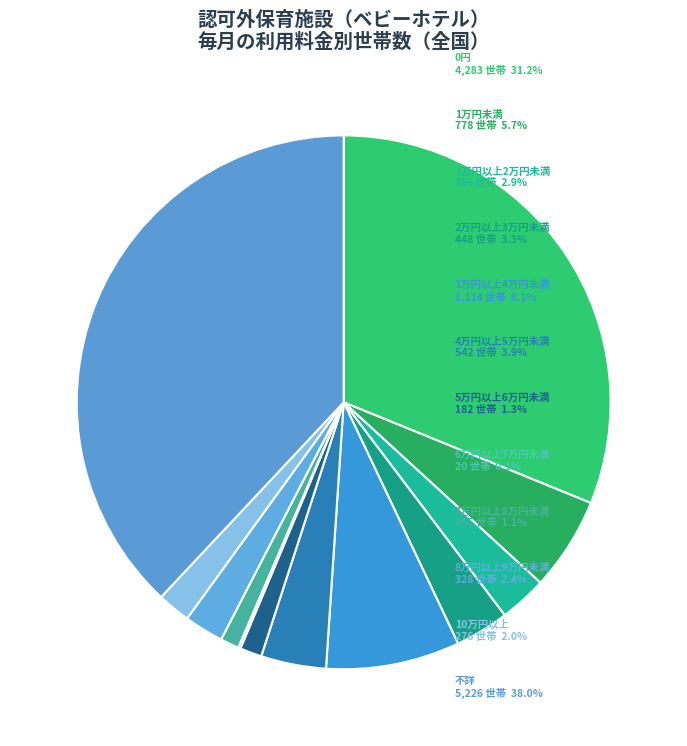

How many segments does this pie chart have?

12